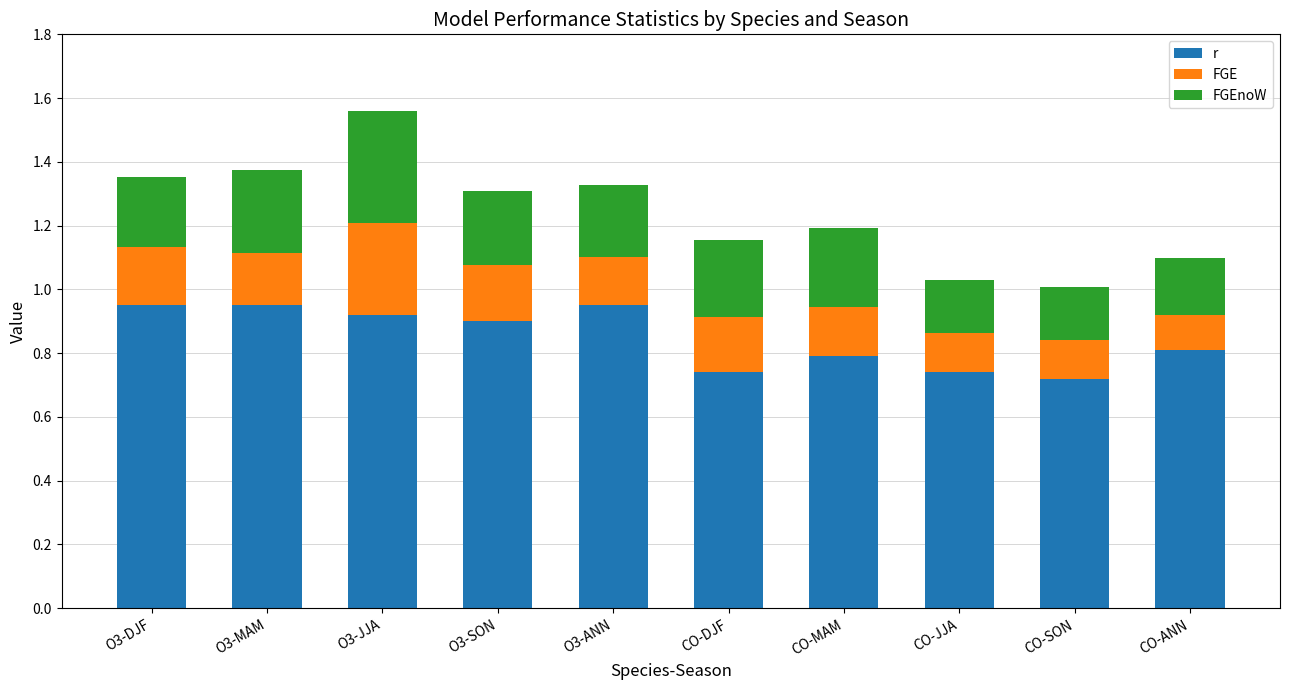

How many r values are between 0 and 1?

10